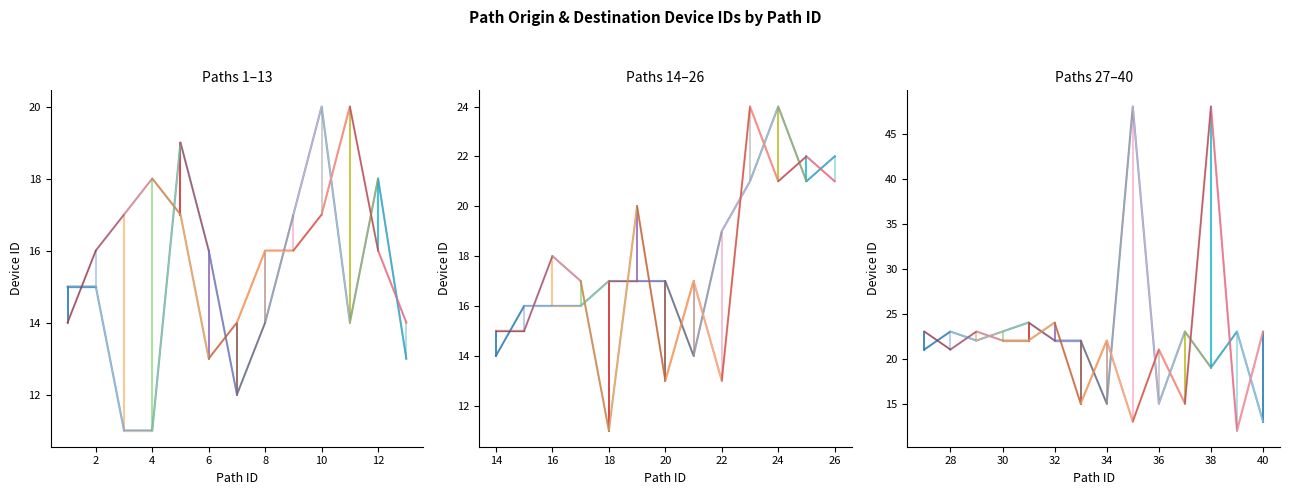

What is the difference between the second highest and minimum values in the Path_origin_device_id series?

13